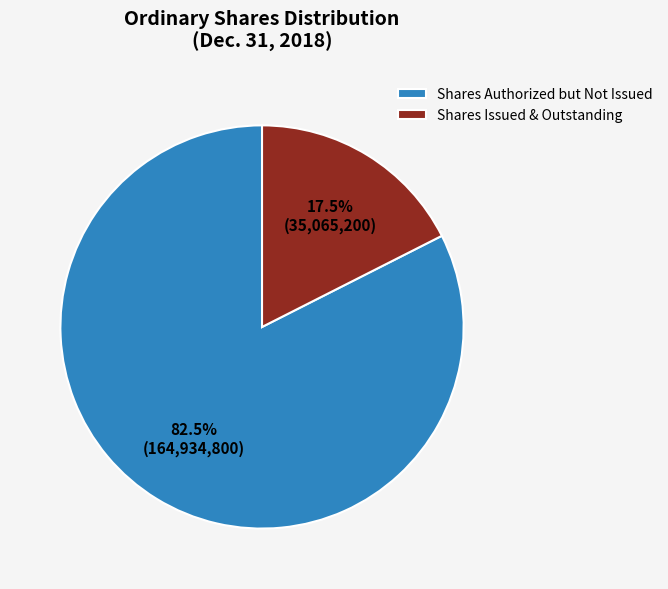

Count the number of slices in the pie.

2